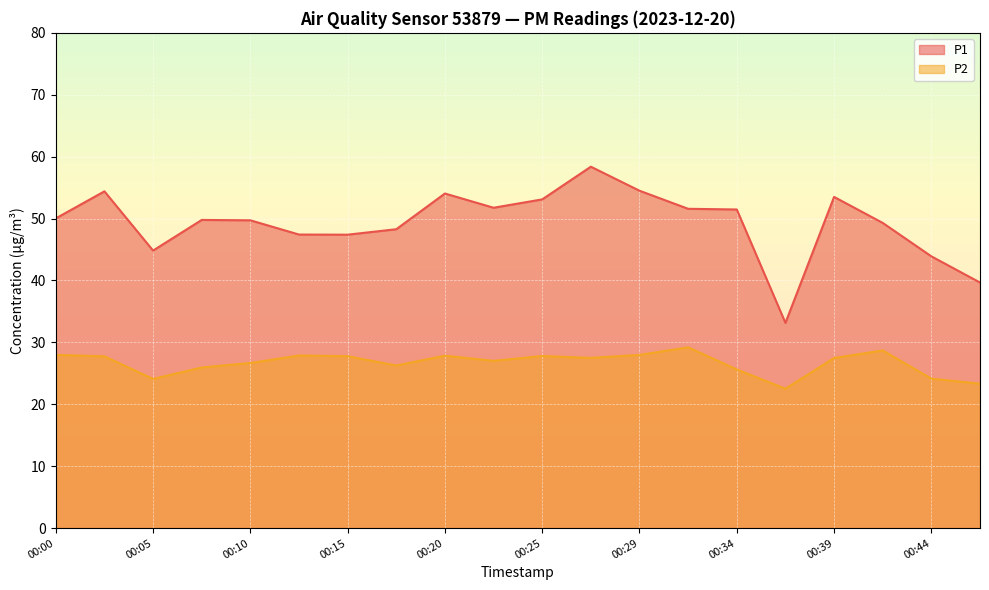

True or false: P2 and P1 intersect in this chart.

False